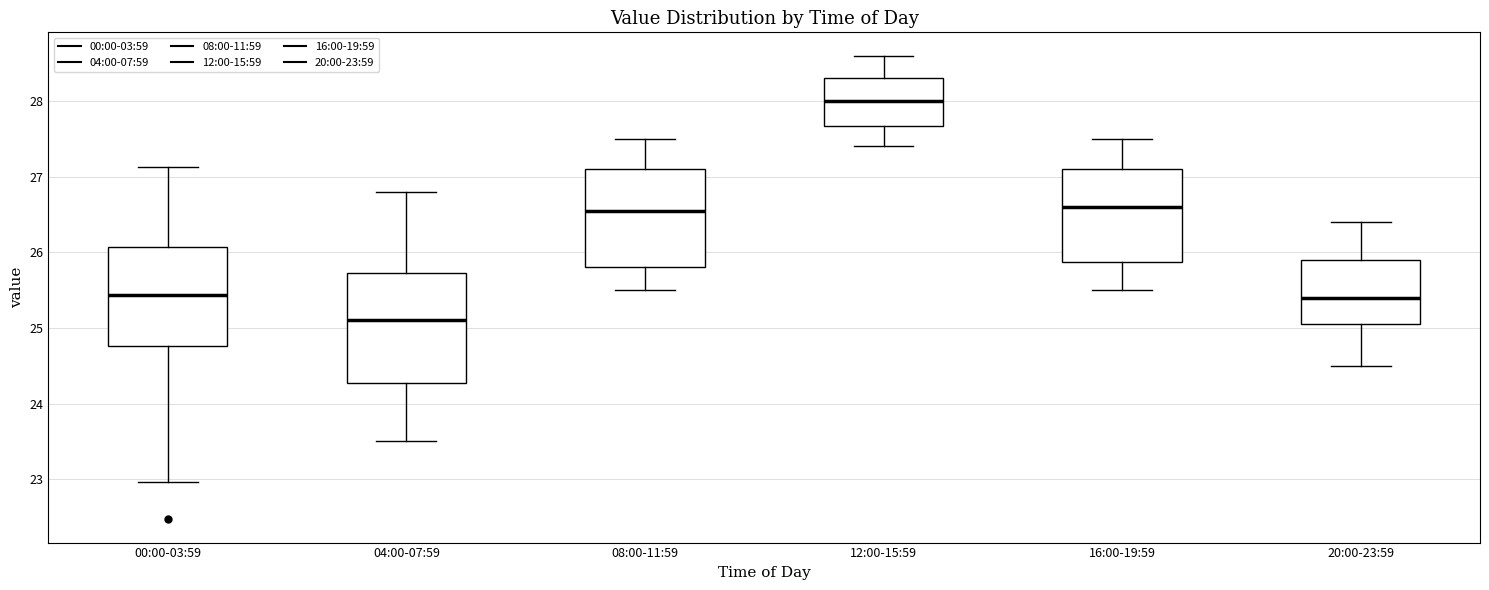

Which box's median line is the lowest?

04:00-07:59